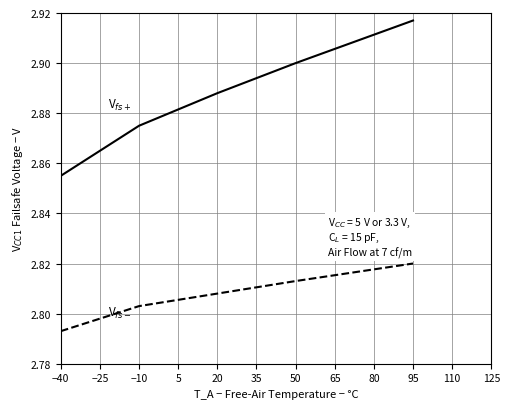

Which category has the lowest value across all series?

−40